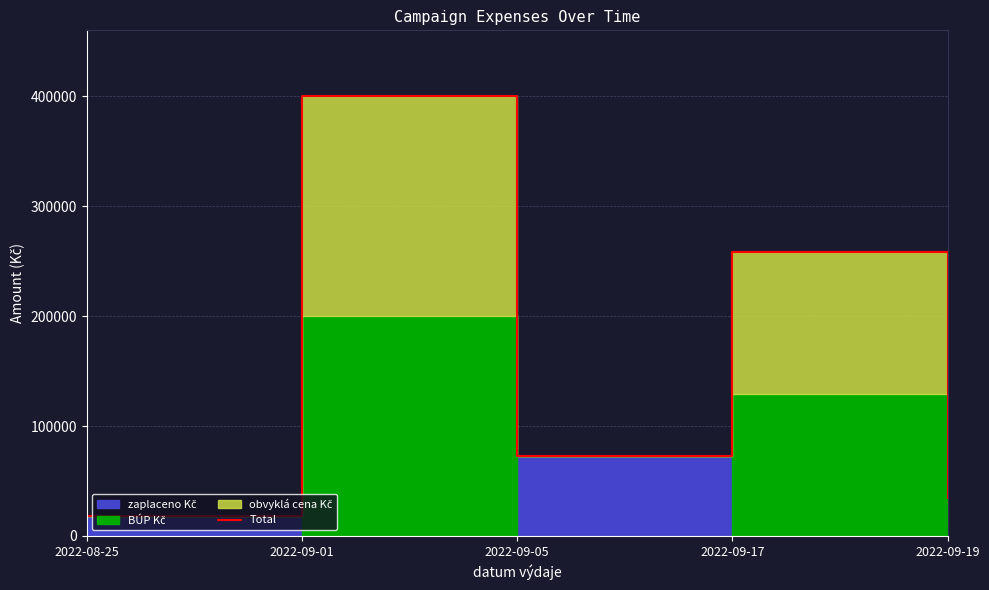

Between 2022-09-05 and 2022-08-25, which is larger?

2022-09-05